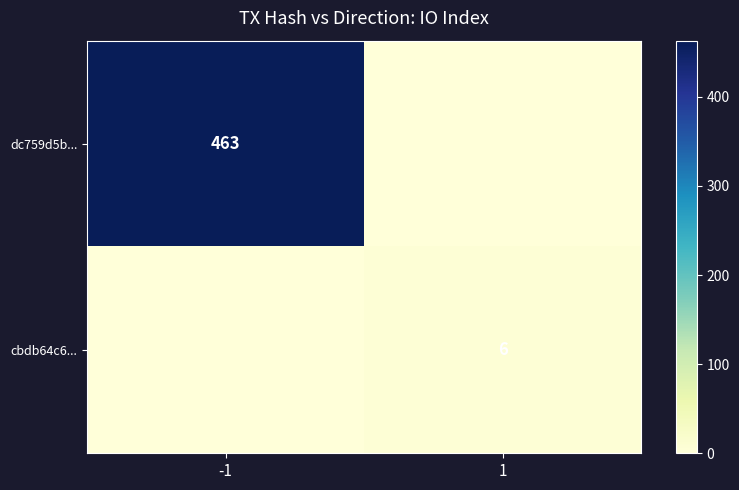

The value of cbdb64c6... at 1 is 6. True or false?

True